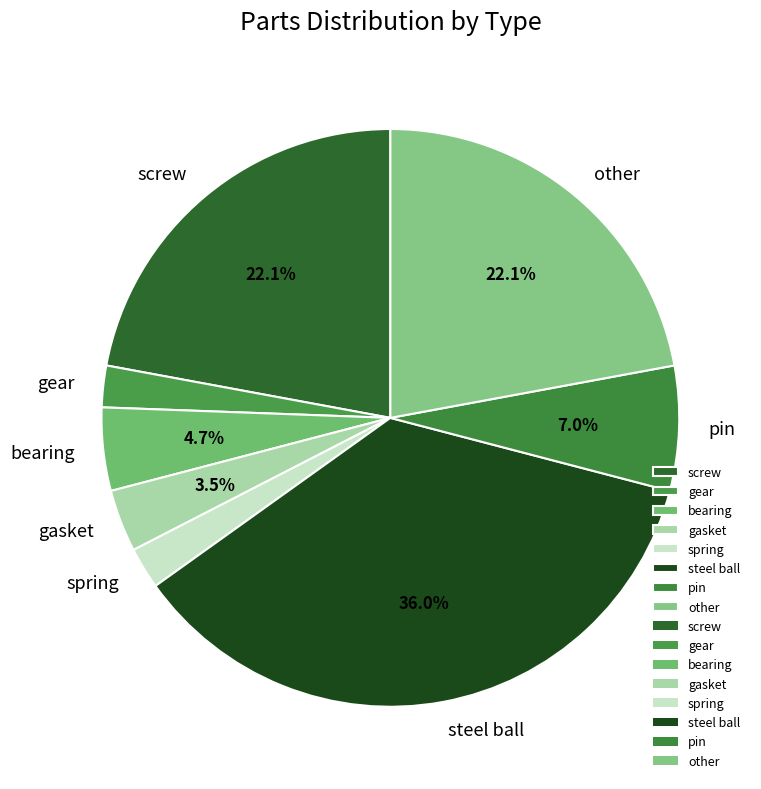

What is the ratio of the value at gear to the value at spring?

1.0